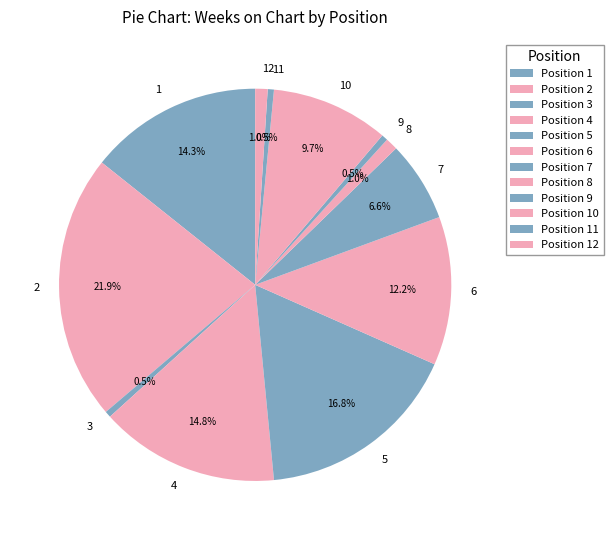

What is the largest slice in the pie chart?

2